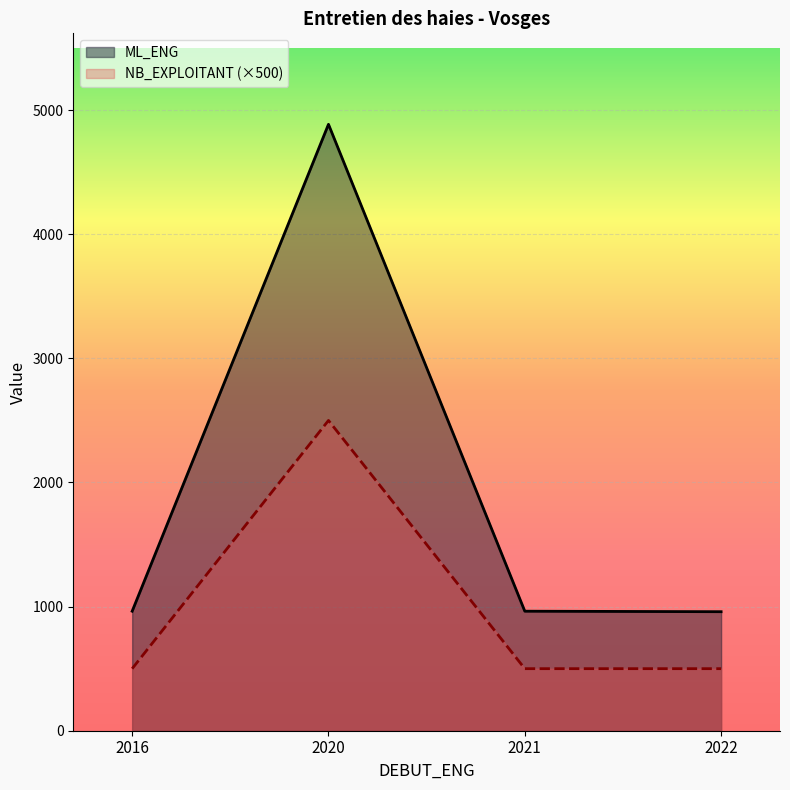

How many lines are shown in the chart?

2